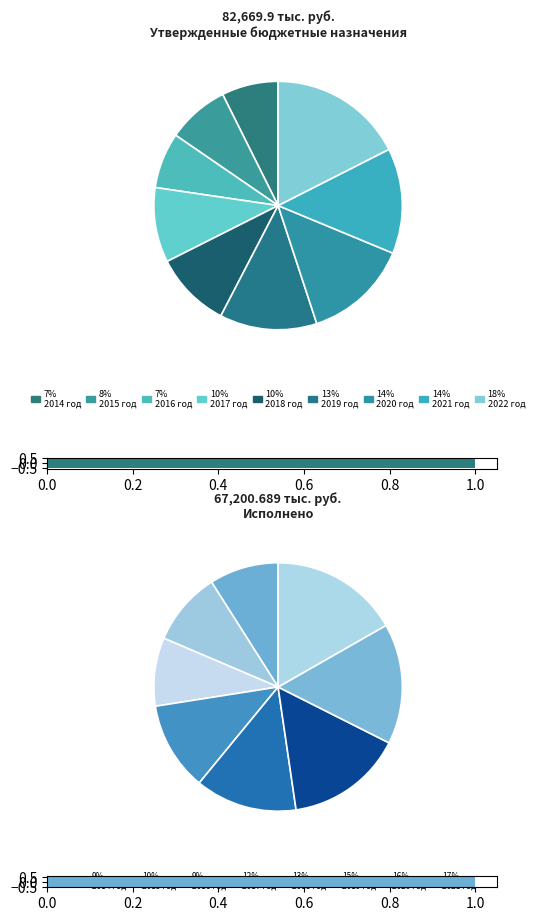

True or false: 2021 год accounts for 28% of the total.

False